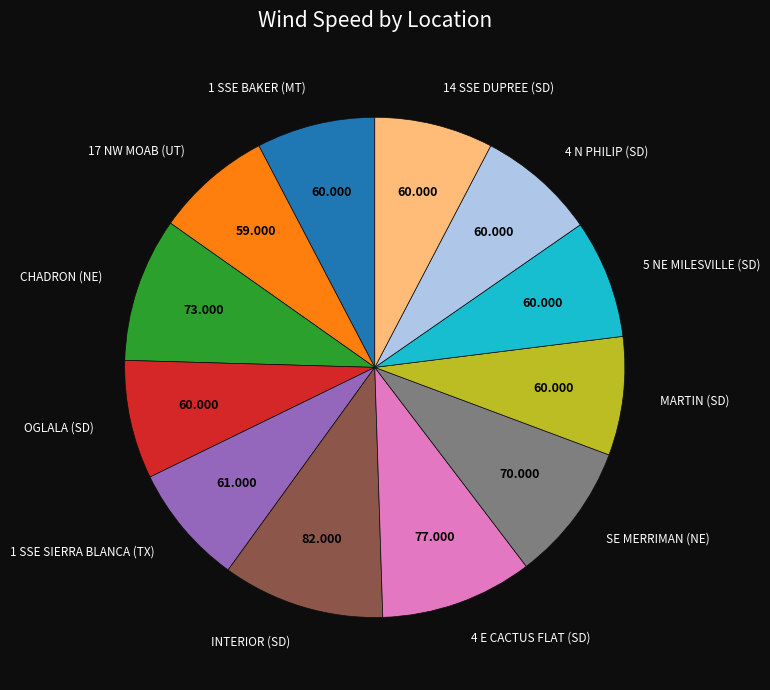

Is there any slice that represents more than half of the pie?

No